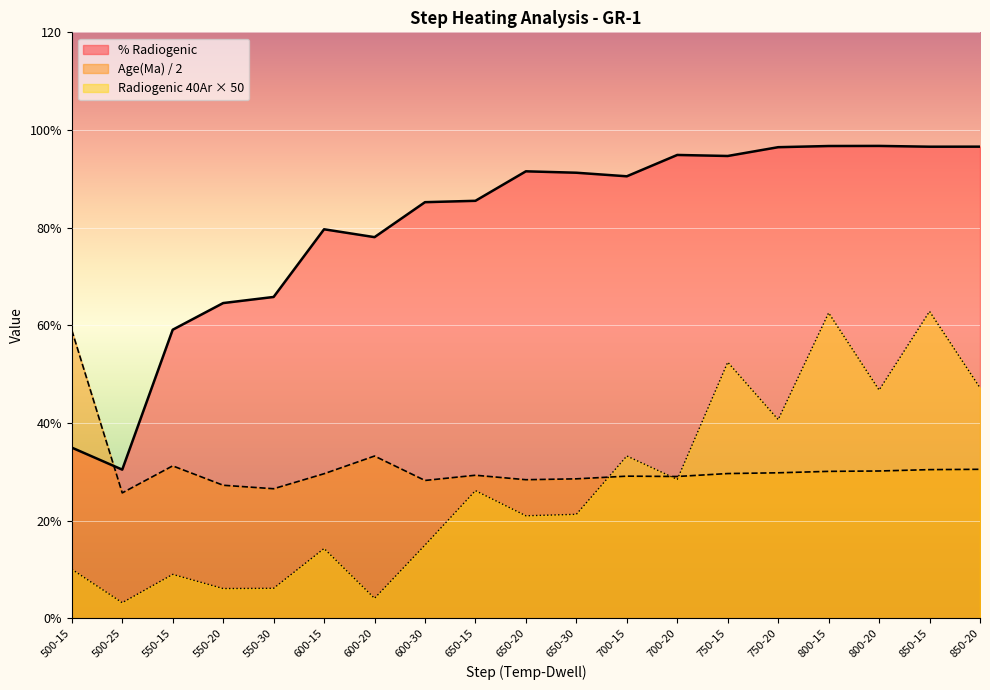

Is the value of Age(Ma) at 650-20 greater than the value of Radiogenic 40Ar at 800-20?

No